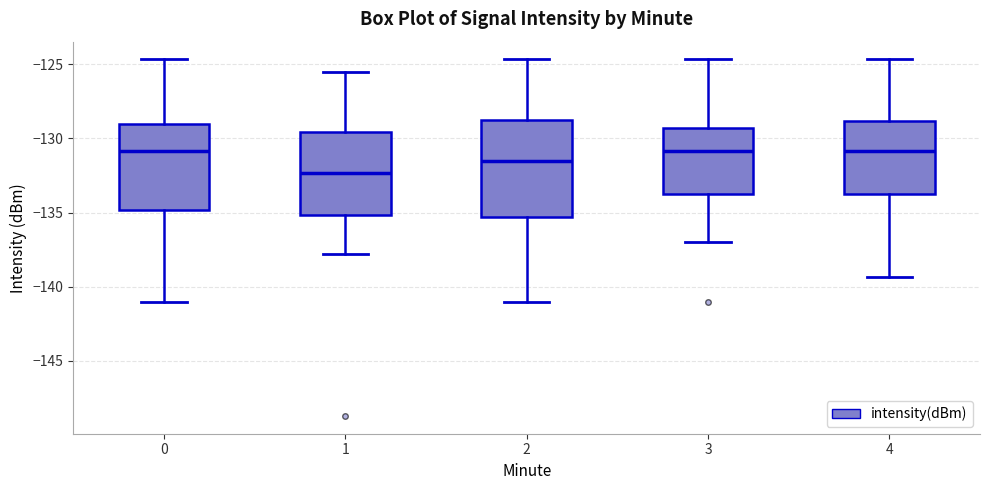

Which box's median line is the lowest?

1